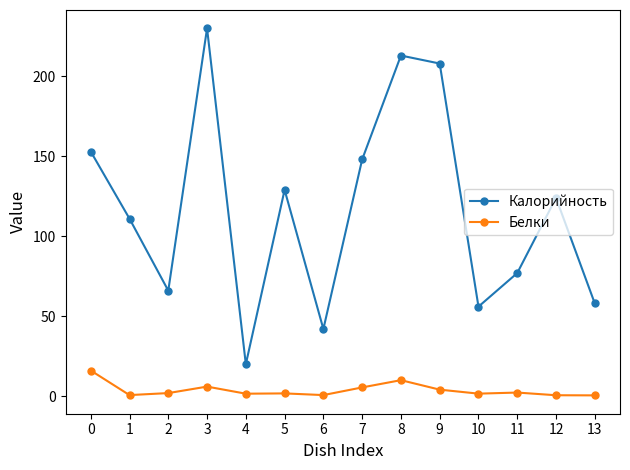

True or false: Белки and Калорийность intersect in this chart.

False